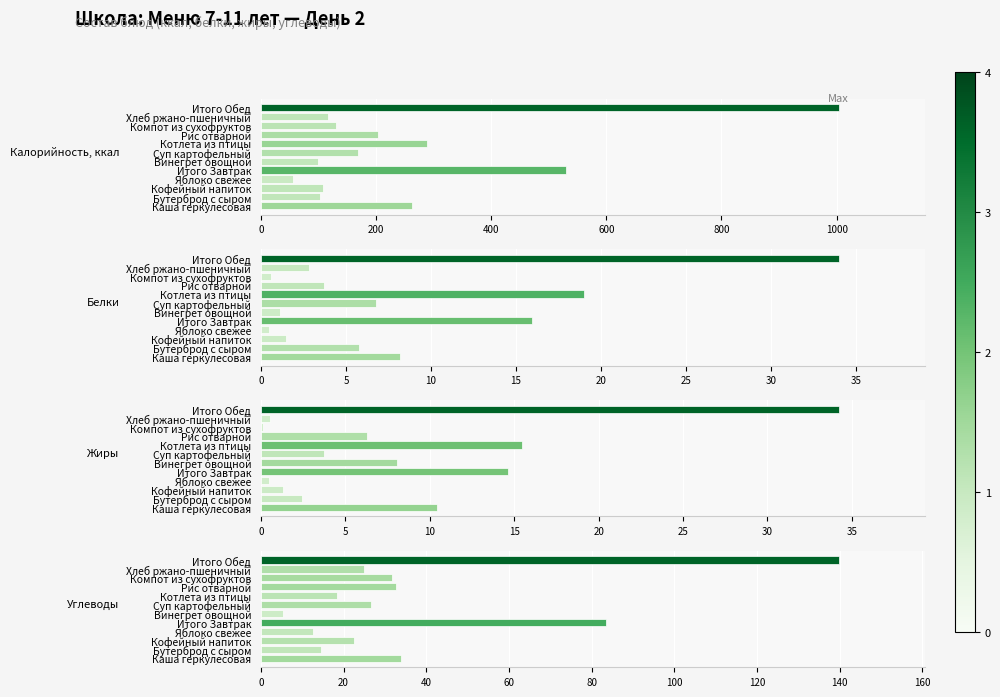

What is the spread (max minus min) of values at Каша геркулесовая?

254.8